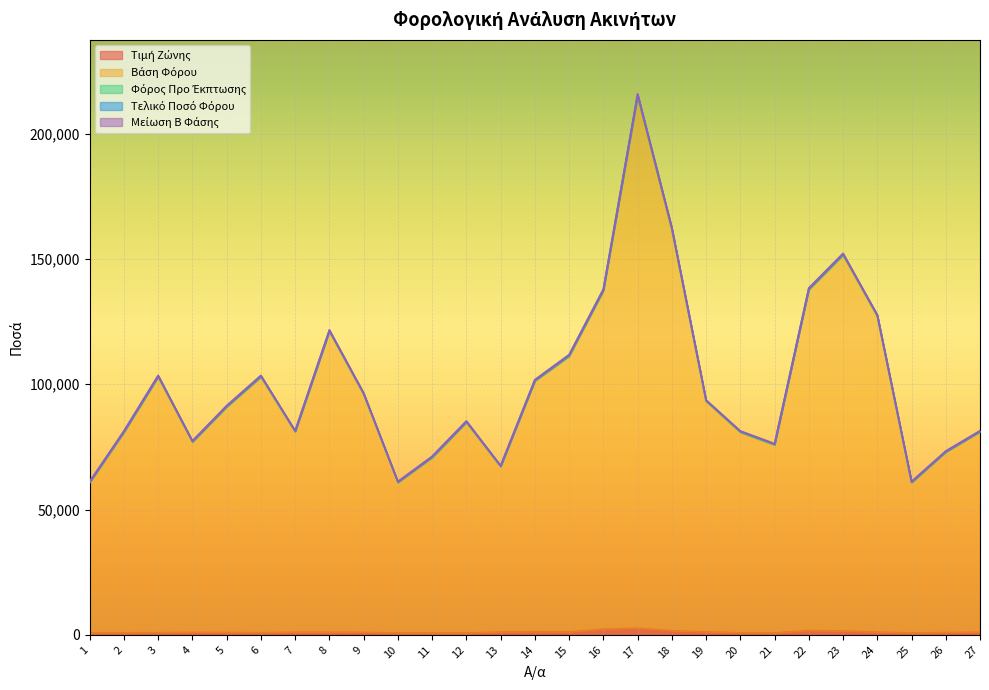

True or false: Τελικό Ποσό Φόρου has more than 0 interior local peaks.

True